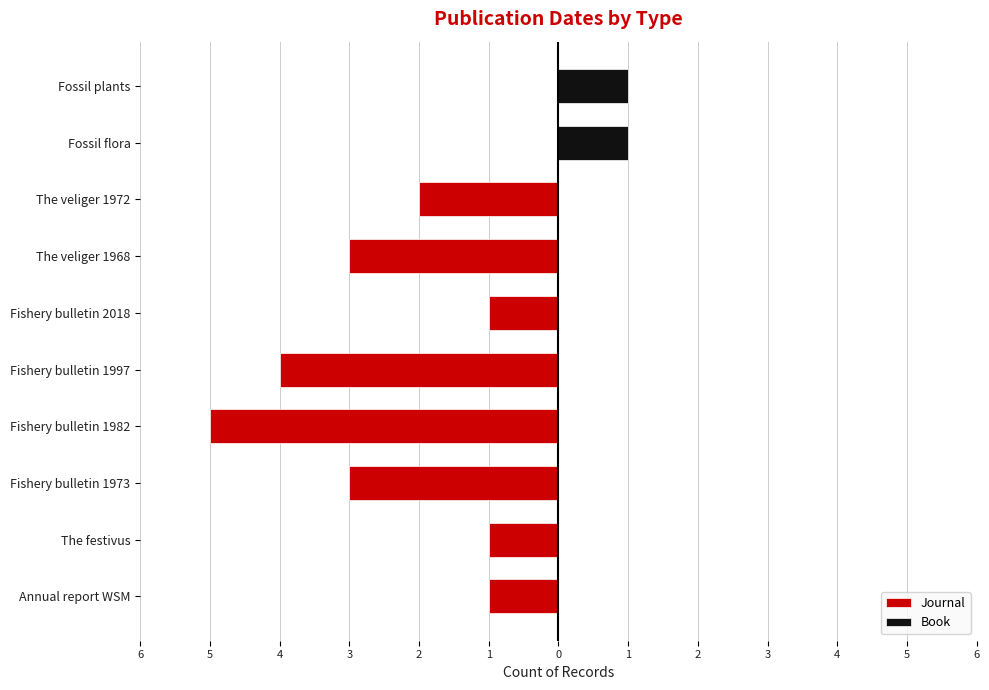

What is the spread (max minus min) of values at The festivus?

1